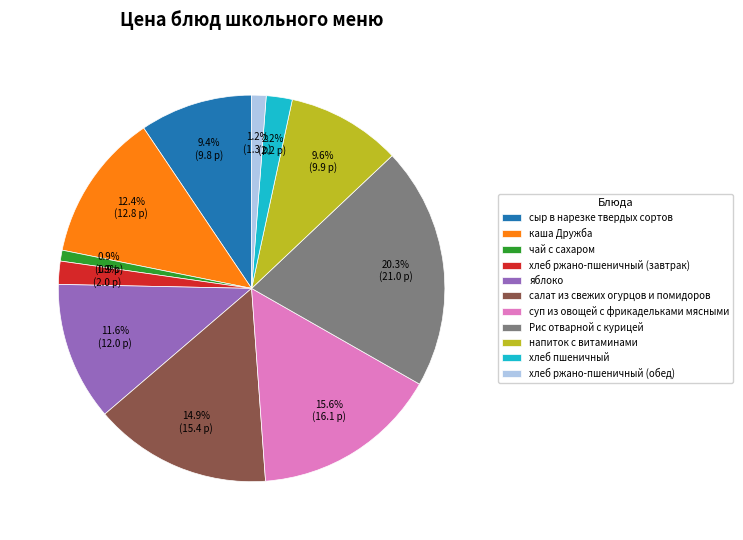

Between суп из овощей с фрикадельками мясными and яблоко, which is larger?

суп из овощей с фрикадельками мясными